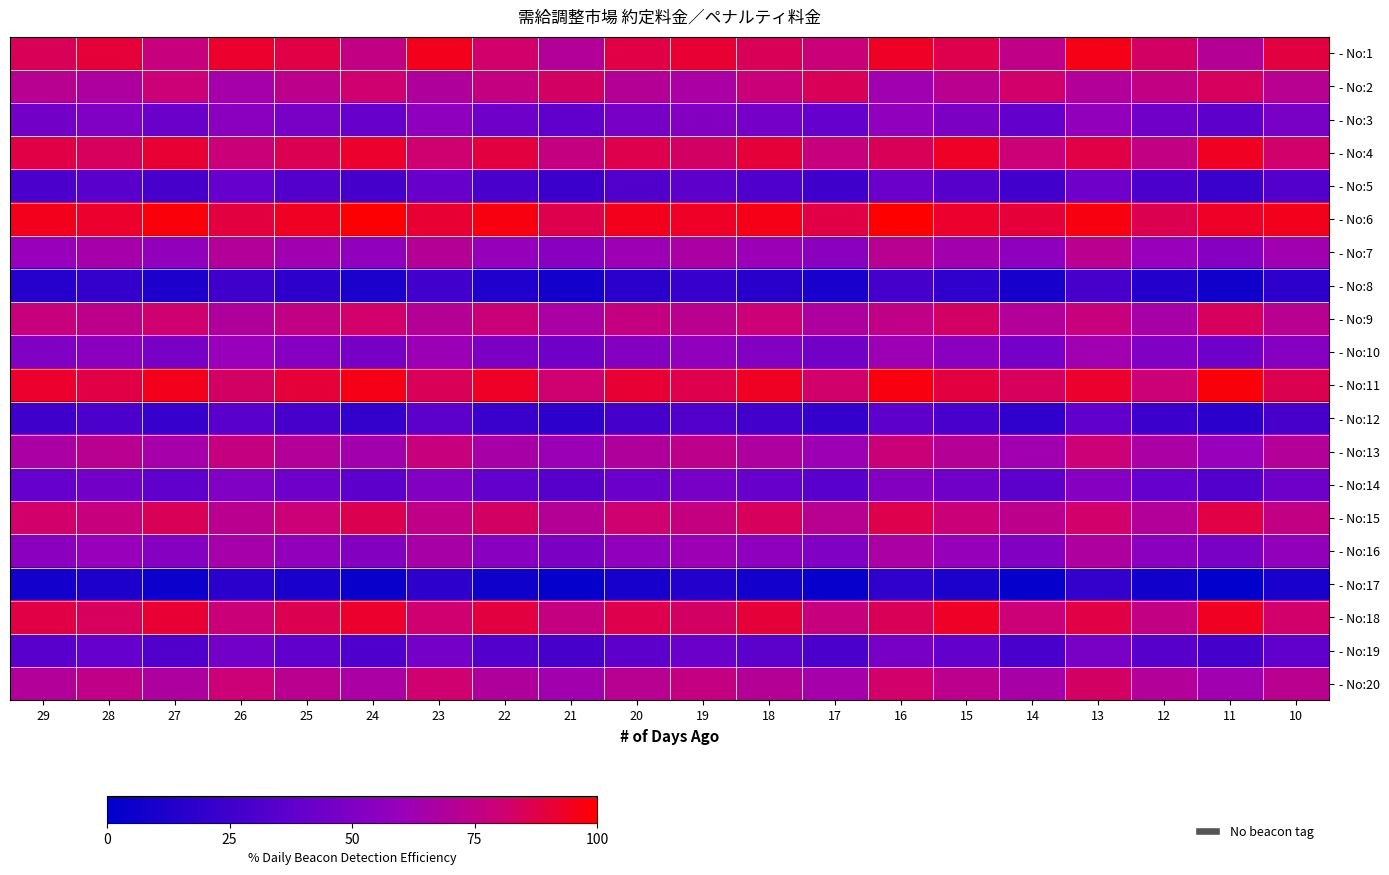

At how many categories does at least one series exceed 26?

20